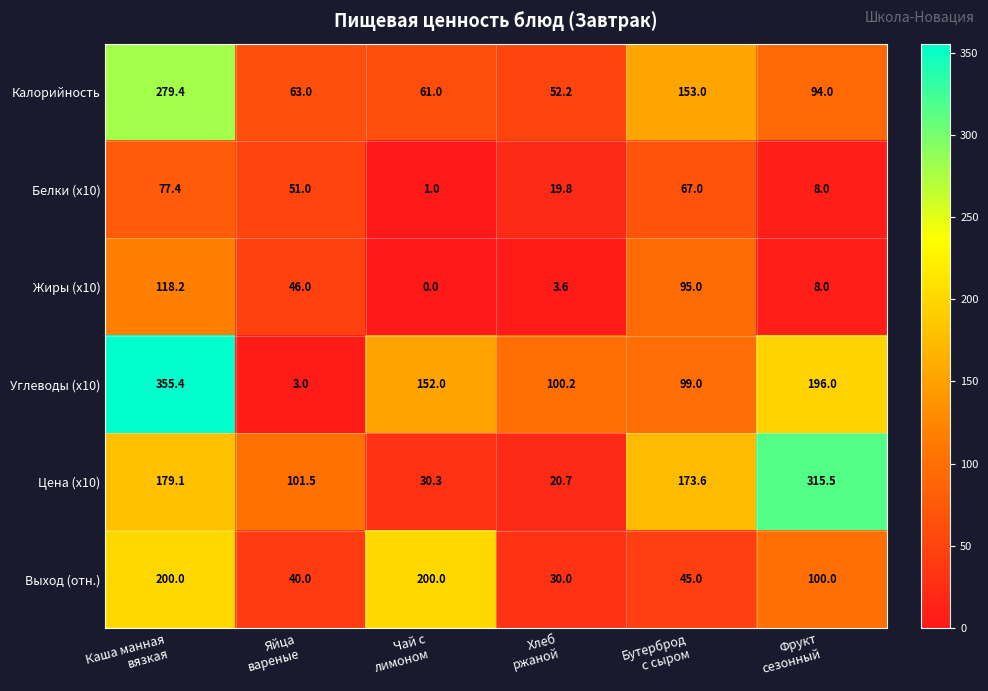

What is the minimum value for Калорийность?

52.2